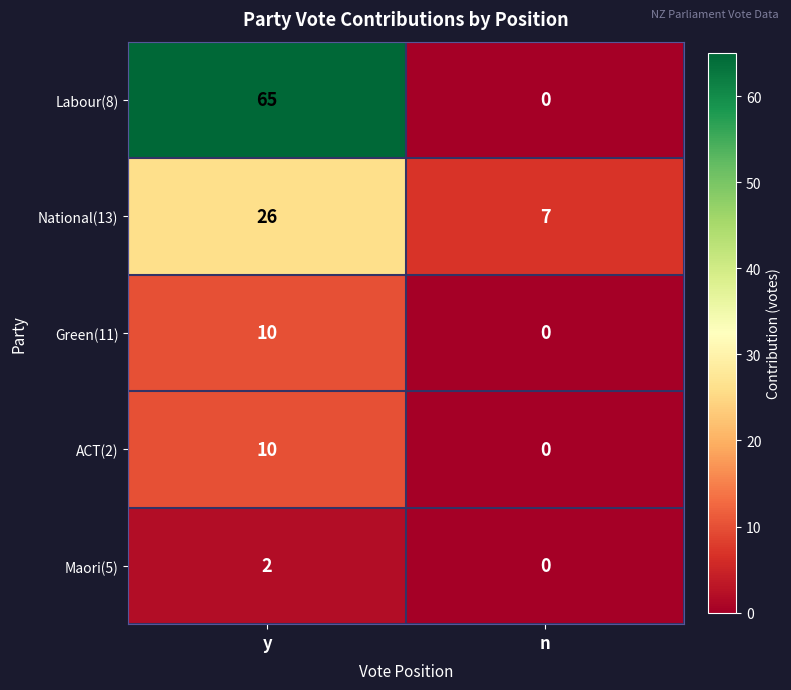

Which series has the widest spread of values?

Labour(8)